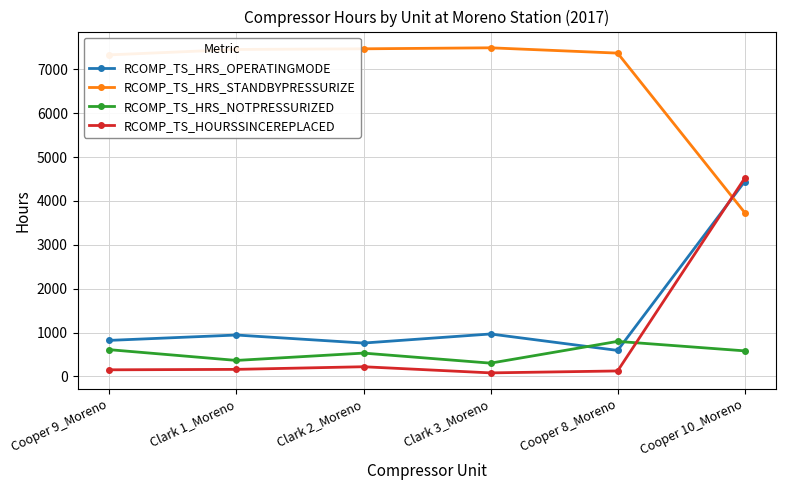

True or false: RCOMP_TS_HRS_NOTPRESSURIZED has more than 2 interior local peaks.

False